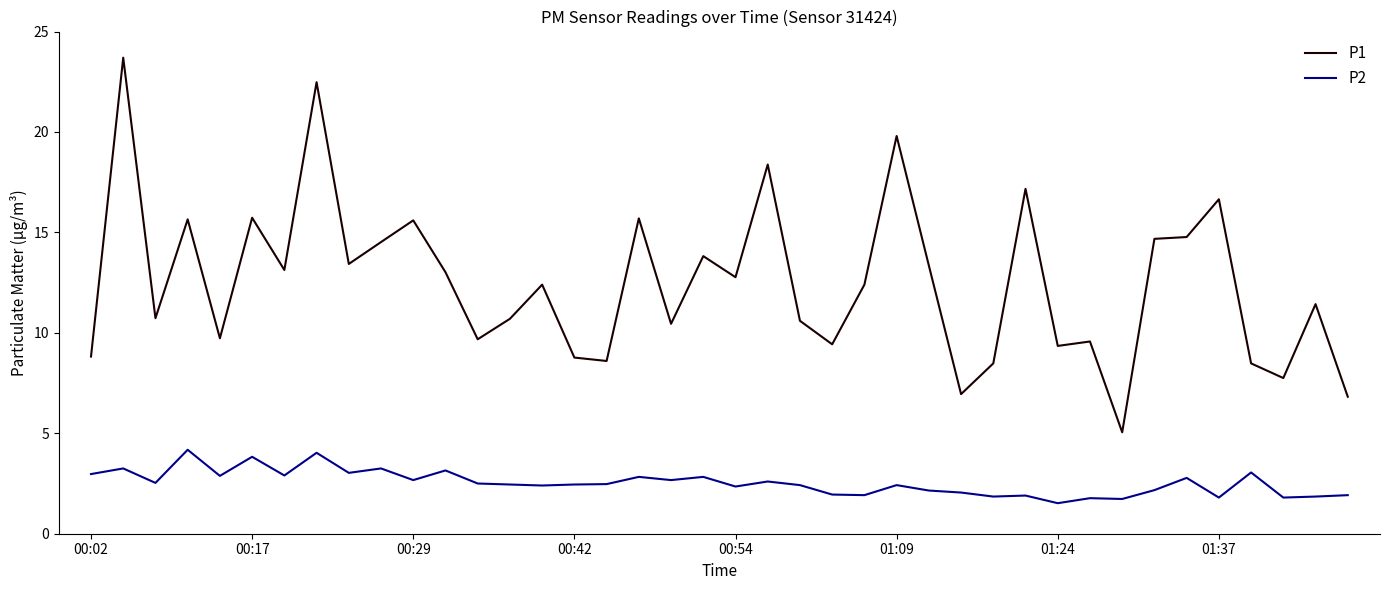

What is the difference between the maximum and minimum values in the P2 series?

2.7